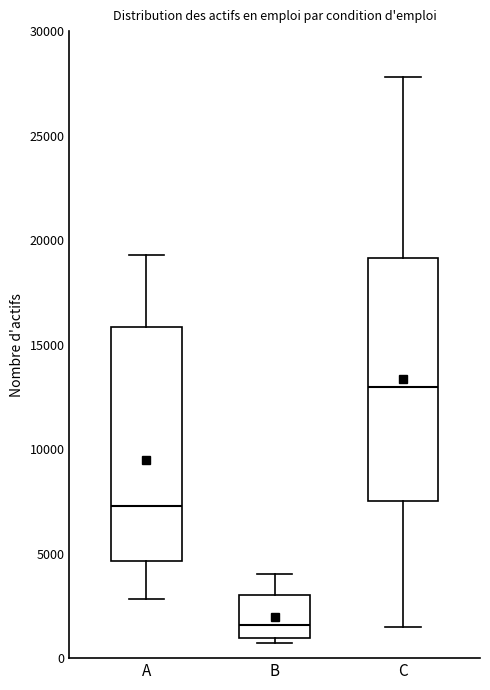

Reading left to right, transcribe this box plot: for each box, give where its median line is, the range the box spans, and where its two whiskers end, as read against the y-axis. The values are not printed on the chart, so give them approximately, as read against the axis.

A: median 7500, box 4500 to 16000, whiskers 3000 to 19500
B: median 1500, box 1000 to 3000, whiskers 500 to 4000
C: median 13000, box 7500 to 19000, whiskers 1500 to 28000